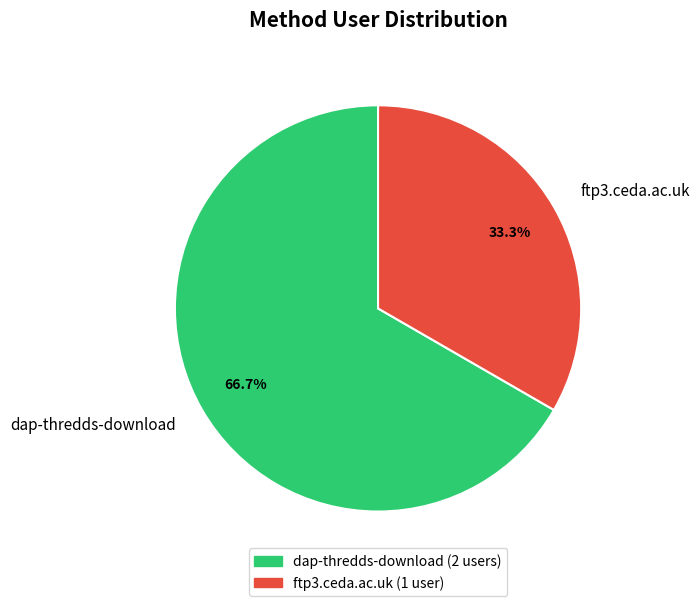

What is the largest slice in the pie chart?

dap-thredds-download